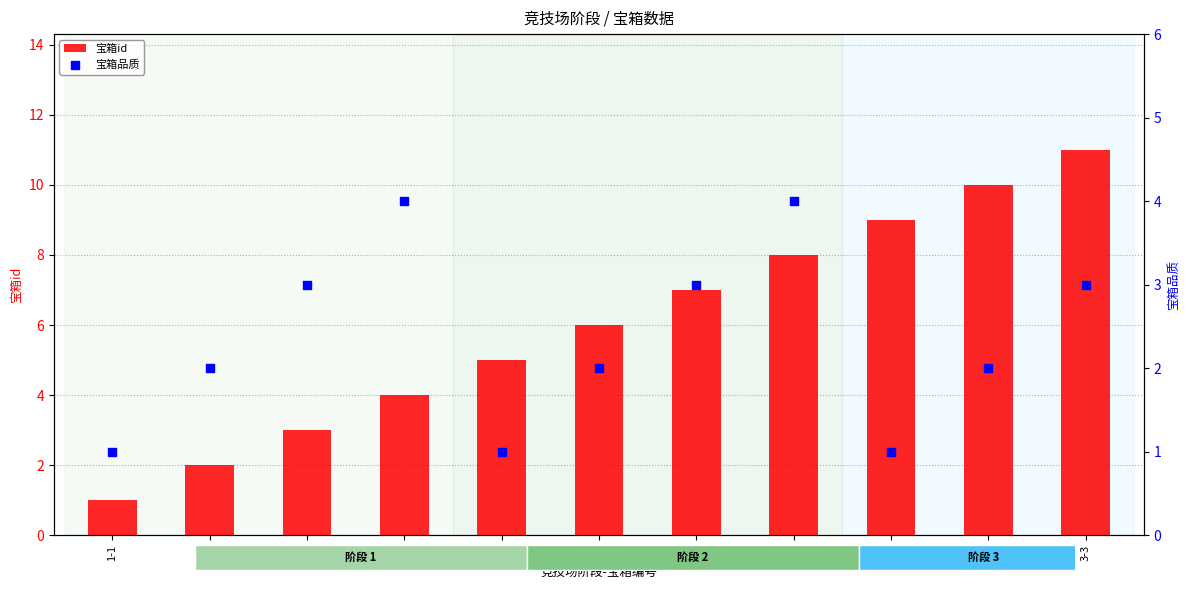

Which series reaches the maximum Y coordinate?

宝箱id